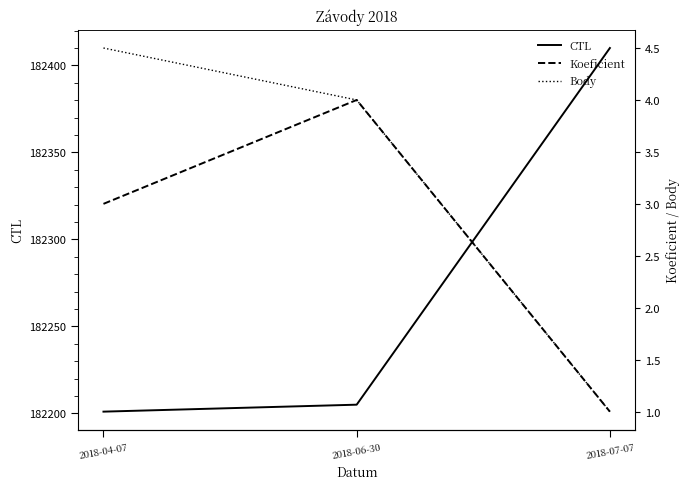

True or false: CTL has a value of 106728.2 at 2018-04-07.

False